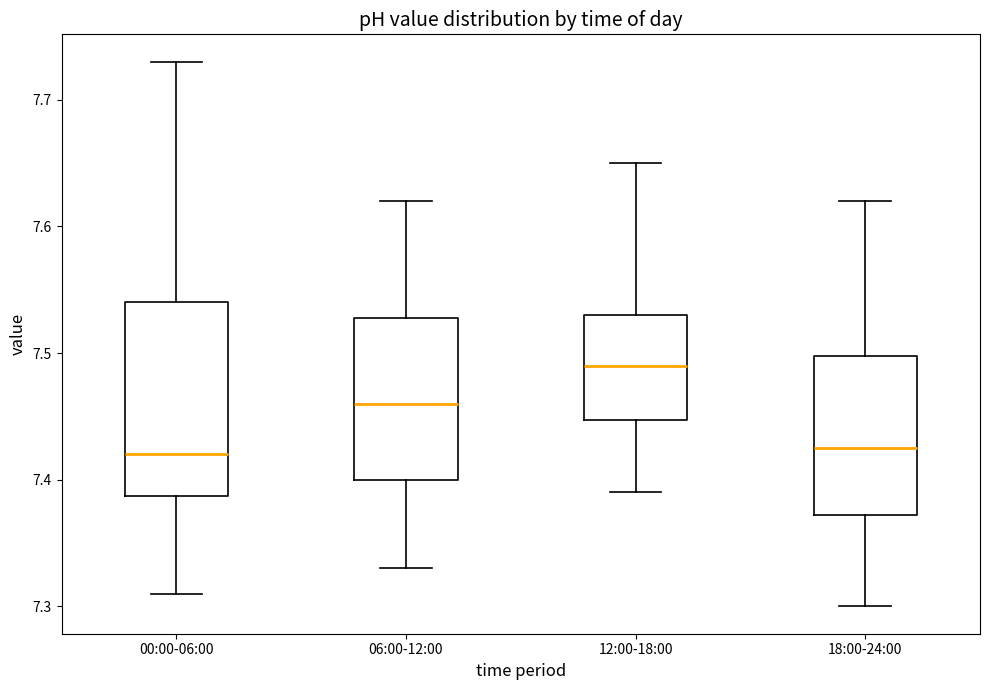

Reading left to right, read every box against the y-axis: the position of its median line, the range the box covers, and the ends of its whiskers. The values are not printed on the chart, so give them approximately, as read against the axis.

00:00-06:00: median 7.42, box 7.39 to 7.54, whiskers 7.31 to 7.73
06:00-12:00: median 7.46, box 7.40 to 7.53, whiskers 7.33 to 7.62
12:00-18:00: median 7.49, box 7.45 to 7.53, whiskers 7.39 to 7.65
18:00-24:00: median 7.43, box 7.37 to 7.50, whiskers 7.30 to 7.62